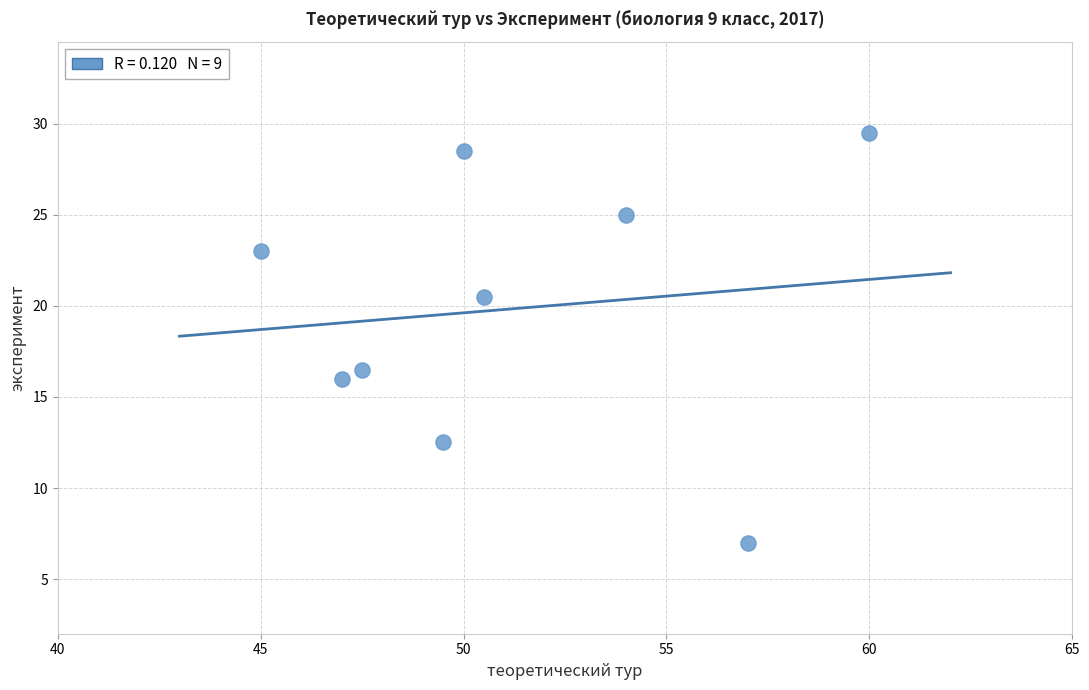

What is the average Y value?

19.8